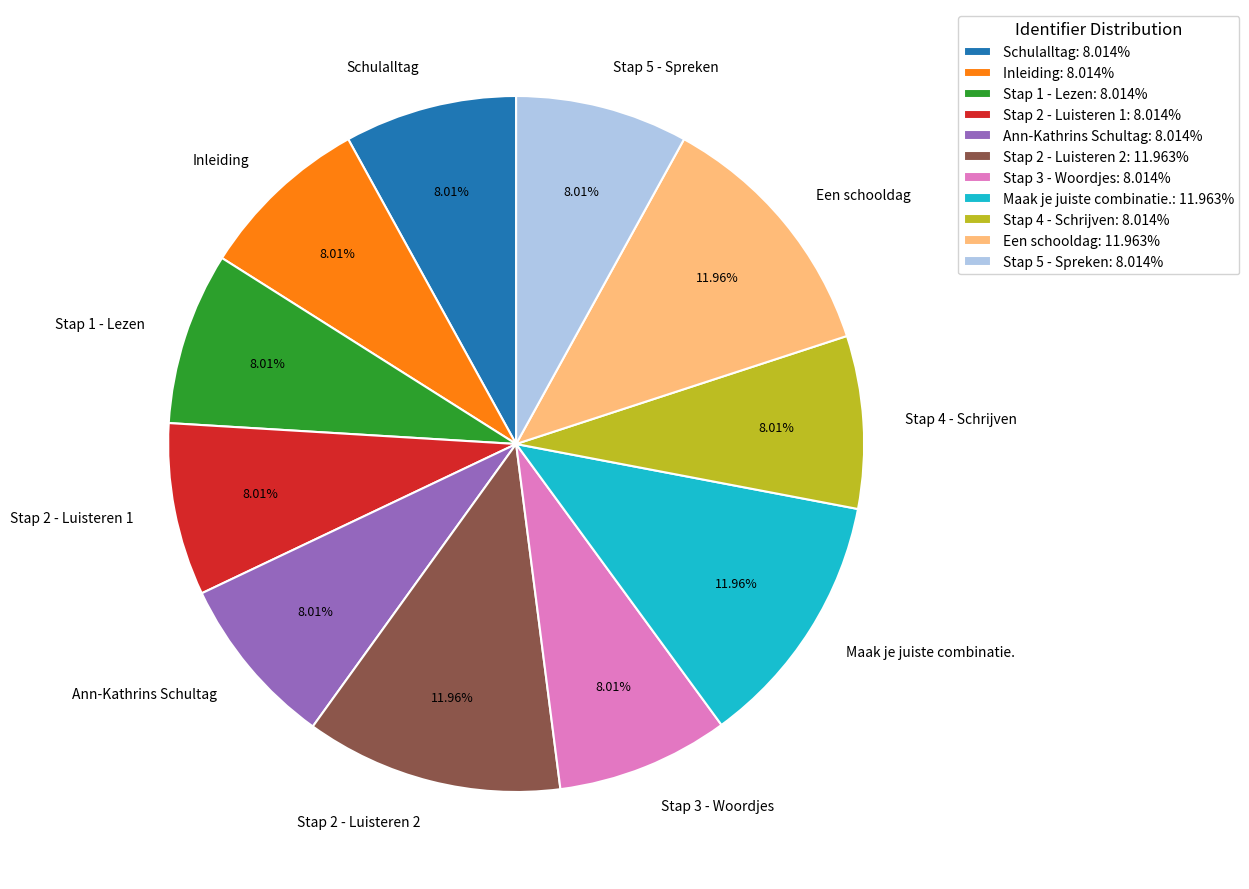

The Stap 2 - Luisteren 1 slice represents 8% of the pie. True or false?

True